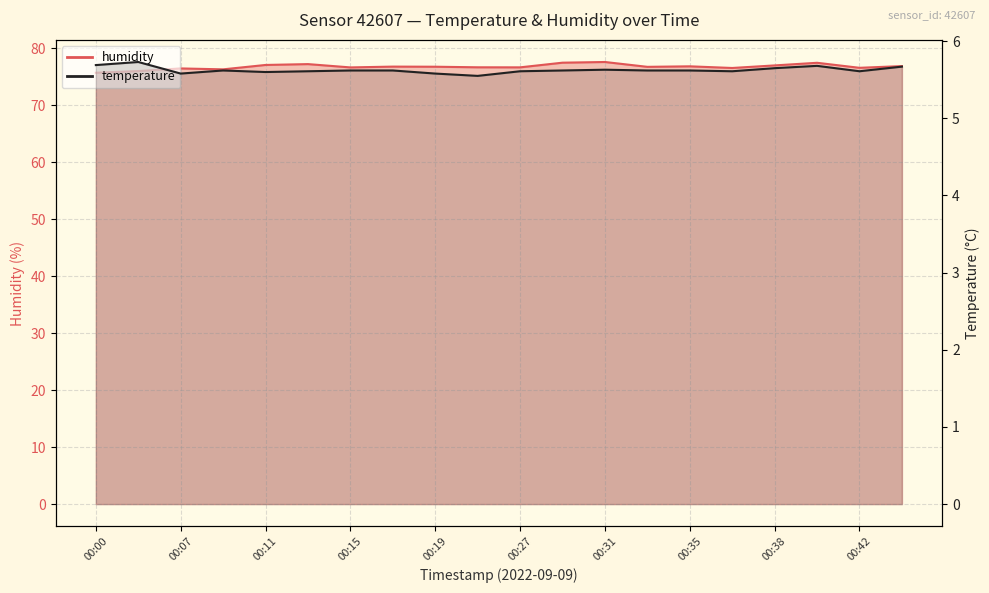

Between 00:00 and 00:13, which series saw the biggest shift?

humidity